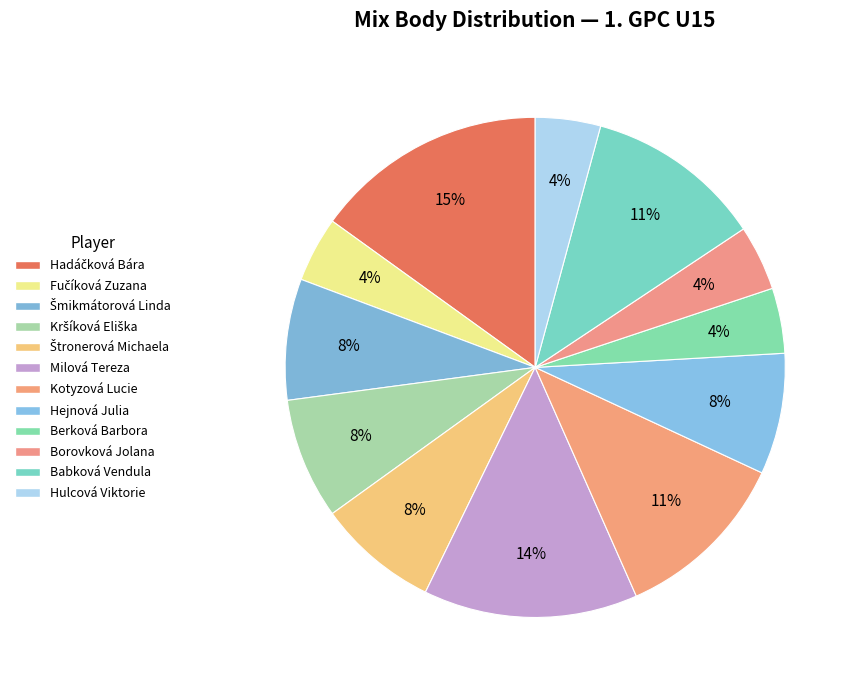

Which slice is the smallest?

Fučíková Zuzana